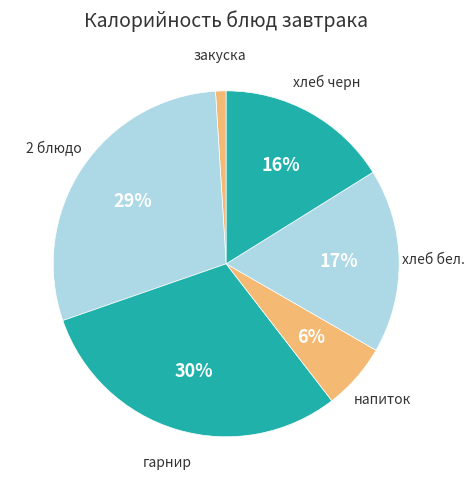

Approximately how many times larger is the value at гарнир compared to хлеб бел.?

1.8